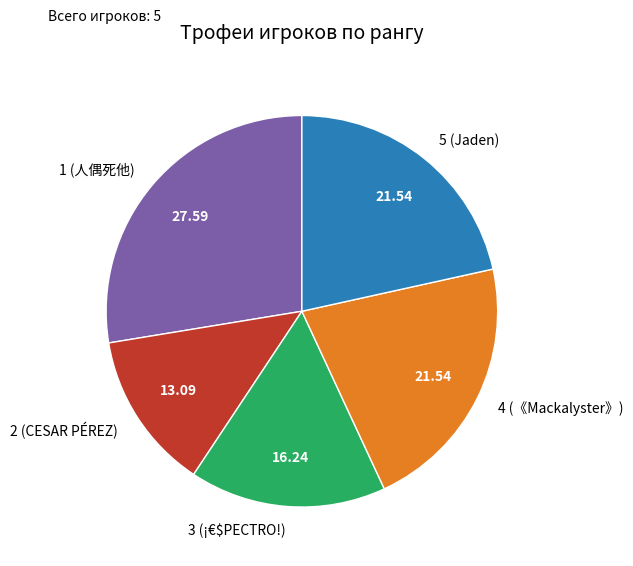

Does 4 (《Mackalyster》) account for over 50% of the chart?

No